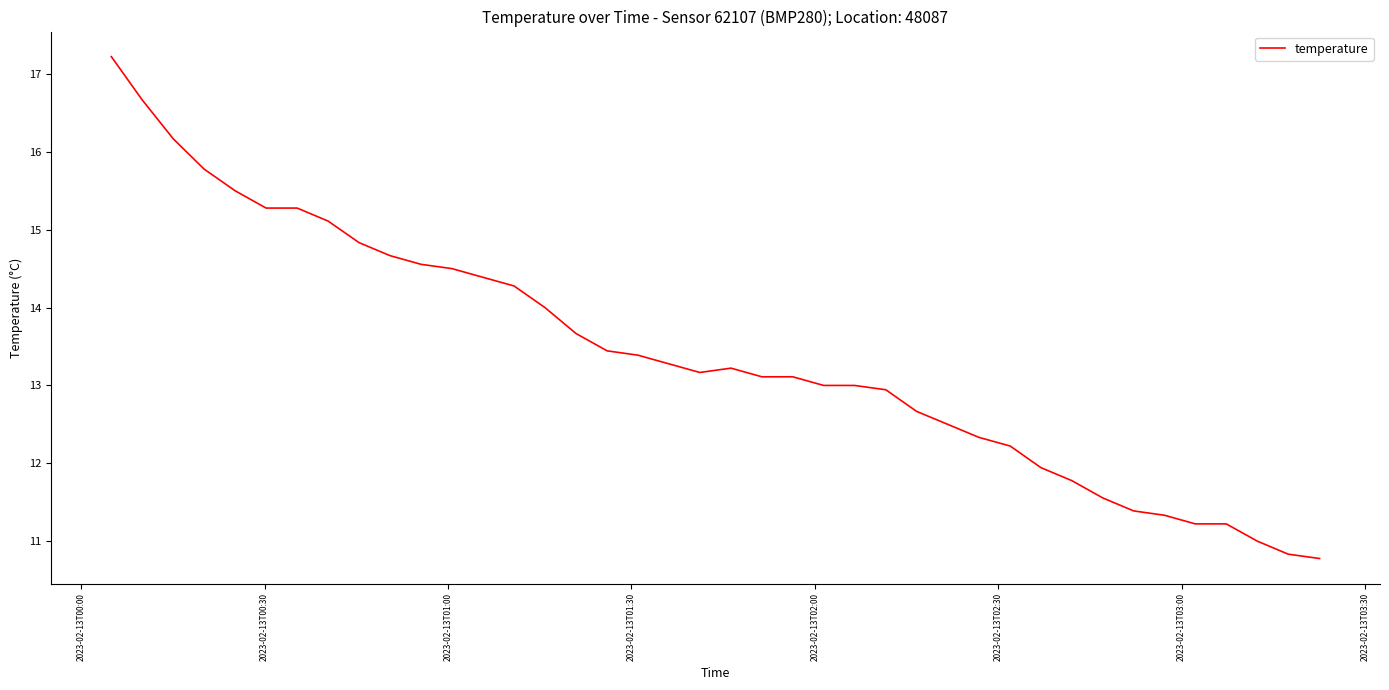

What is the difference between the maximum and minimum values?

6.4